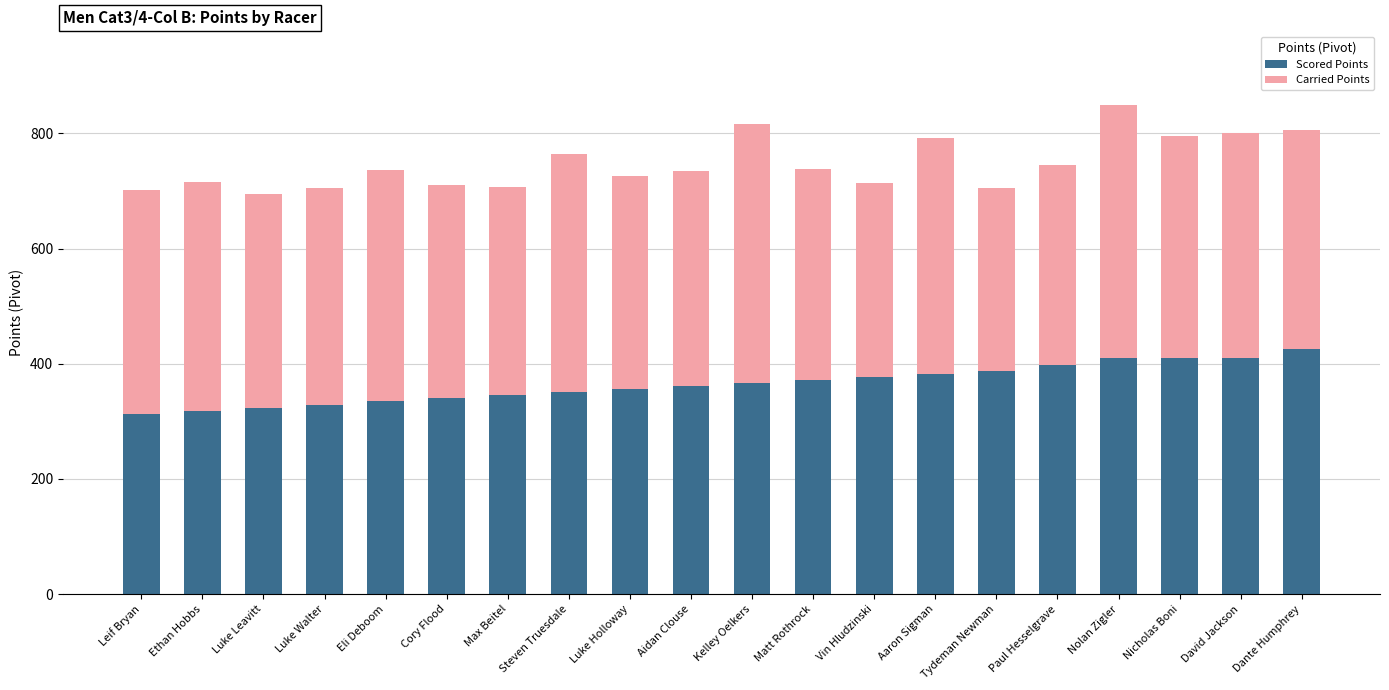

What is the lowest value of the Scored Points series?

312.1